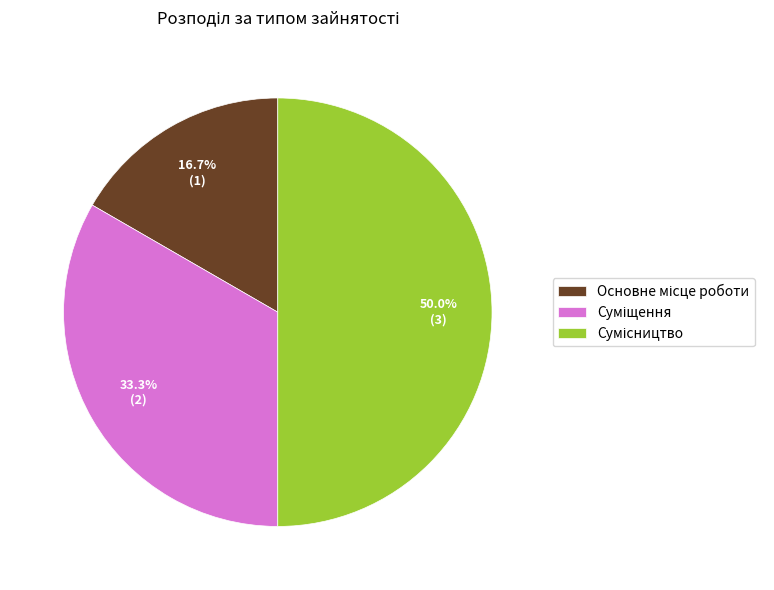

To the nearest percent, what is the average slice percentage?

33%